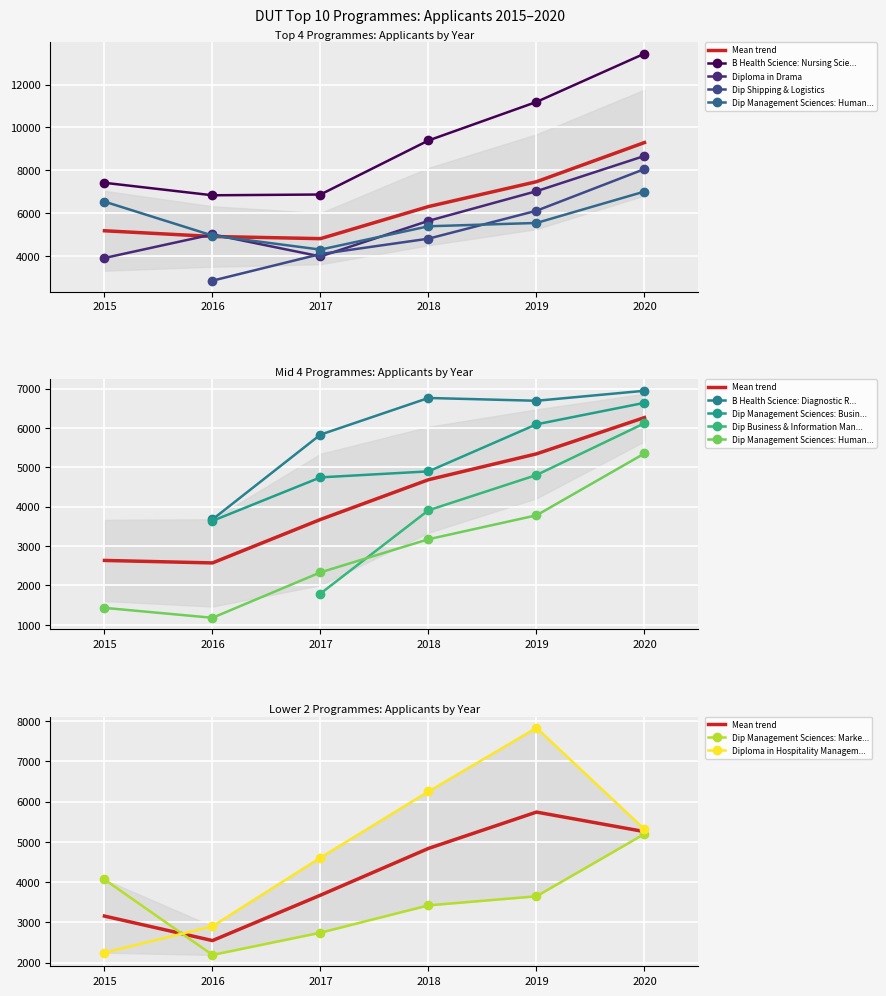

After their last crossing, which series has the higher values: Applicants 2018 or Applicants 2019?

Applicants 2019